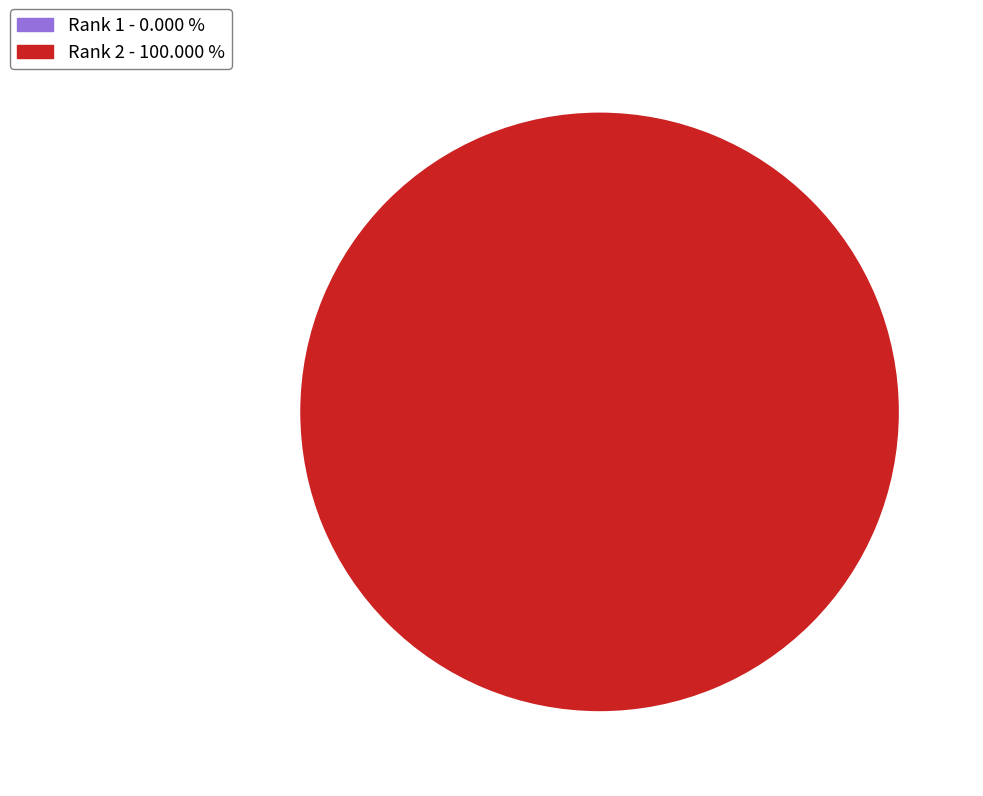

Which category has the biggest portion of the pie?

Rank 2 - 100.000 %